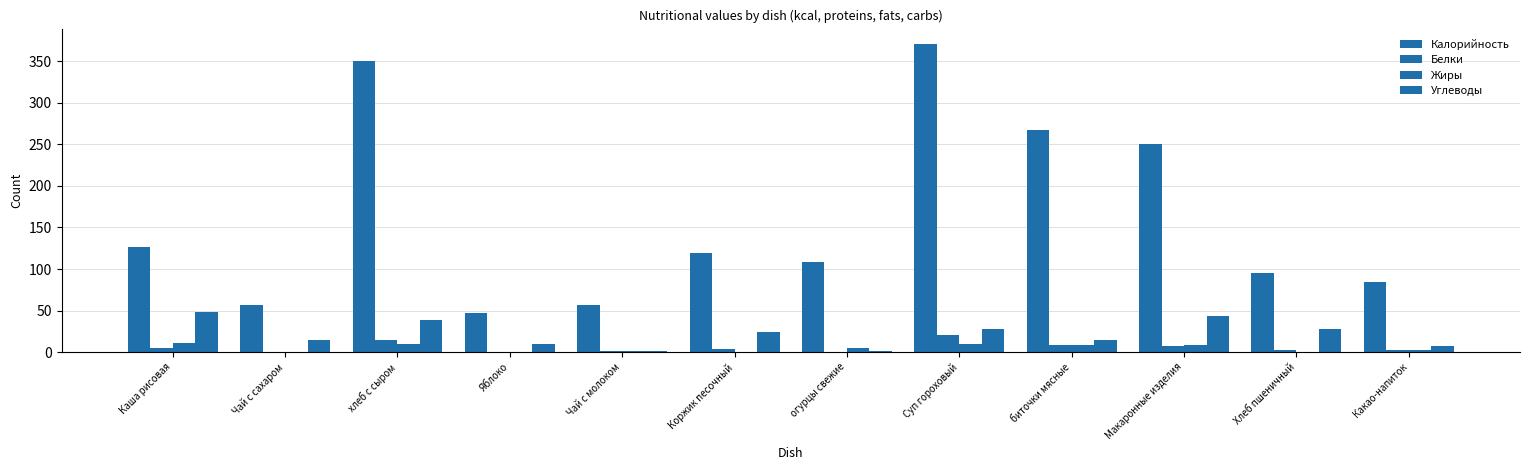

What is the difference between the maximum and minimum values in the Калорийность series?

324.0